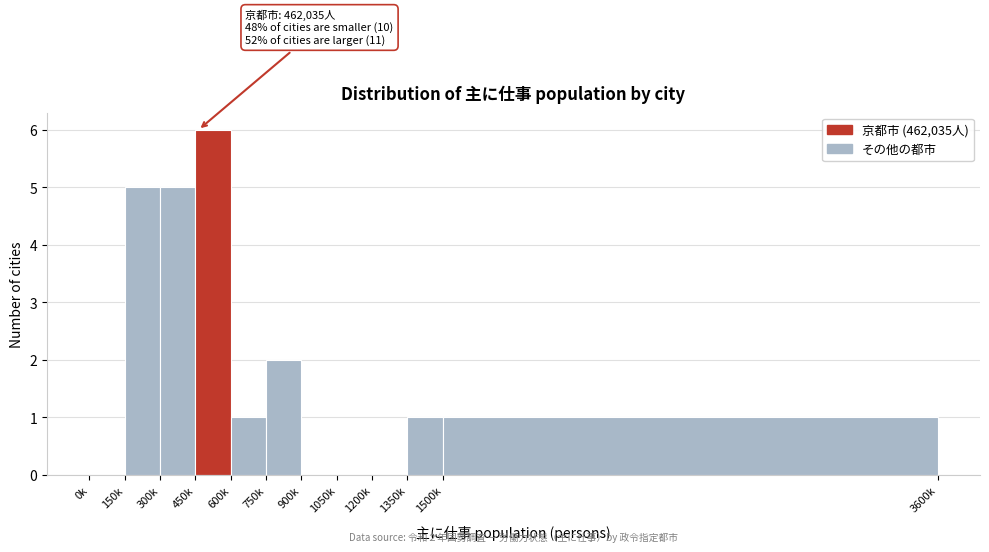

Reading left to right, extract all data points from this chart.

0k=0	150k=5	300k=5	450k=6	600k=1	750k=2	900k=0	1050k=0	1200k=0	1350k=1	1500k=1